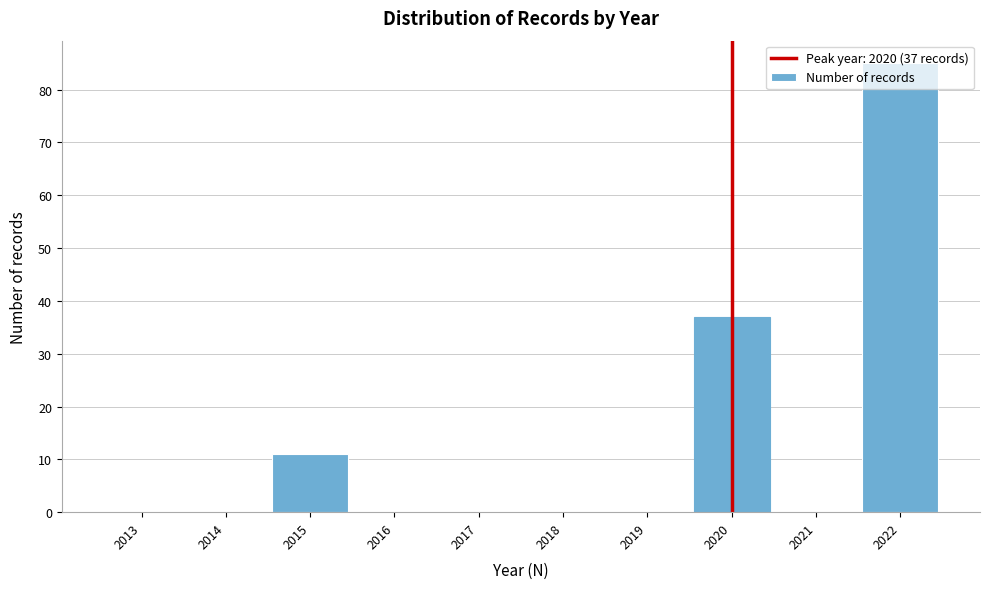

Which label corresponds to the largest value in the chart?

2022